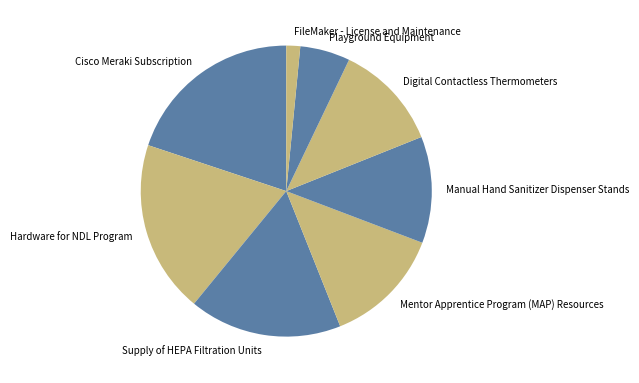

Does Digital Contactless Thermometers account for over 50% of the chart?

No